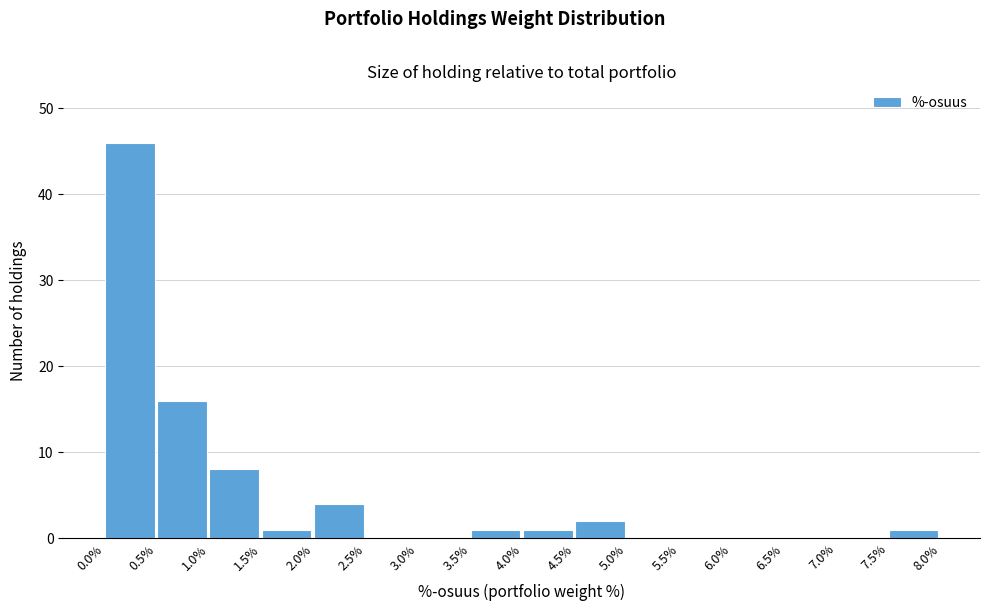

Reading left to right, list every bar in this chart as the range it spans on the x-axis followed by its height. The values are not printed on the chart, so give them approximately, as read against the axis.

0.0% to 0.5%: 46
0.5% to 1.0%: 16
1.0% to 1.5%: 8
1.5% to 2.0%: 1
2.0% to 2.5%: 4
2.5% to 3.0%: 0
3.0% to 3.5%: 0
3.5% to 4.0%: 1
4.0% to 4.5%: 1
4.5% to 5.0%: 2
5.0% to 5.5%: 0
5.5% to 6.0%: 0
6.0% to 6.5%: 0
6.5% to 7.0%: 0
7.0% to 7.5%: 0
7.5% to 8.0%: 1